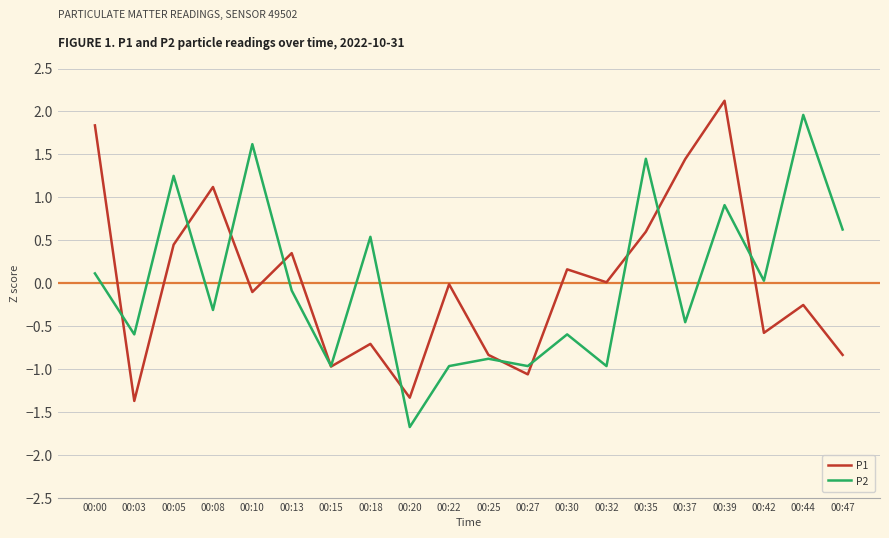

What is the spread (max minus min) of values at 00:03?

0.8